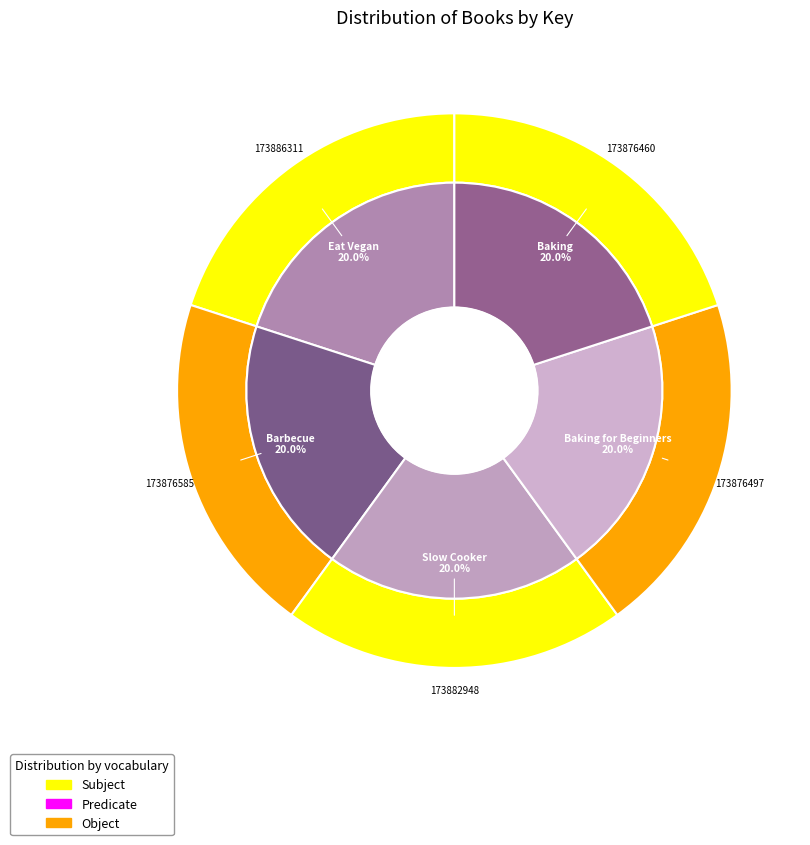

What percentage is NOT represented by Eat Vegan?

80.0%